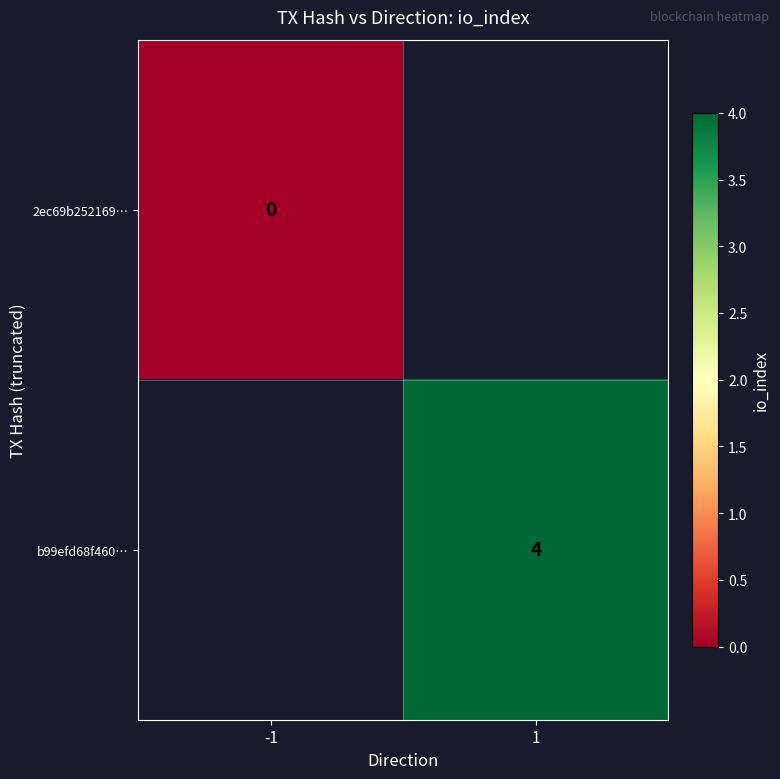

At how many categories does at least one series exceed 1?

1